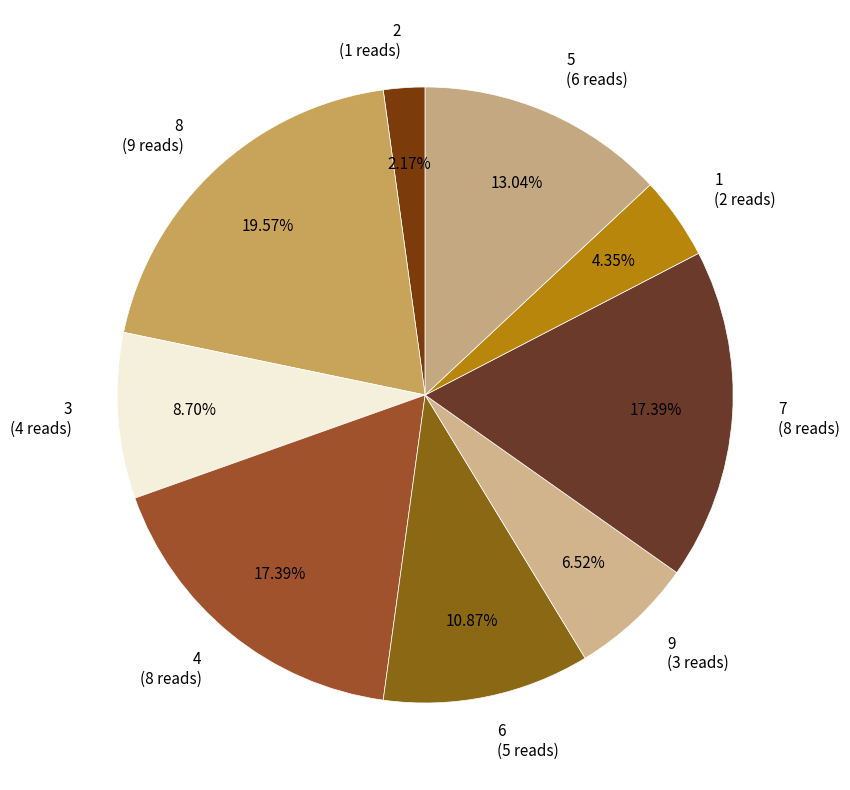

Does any single category account for the majority?

No